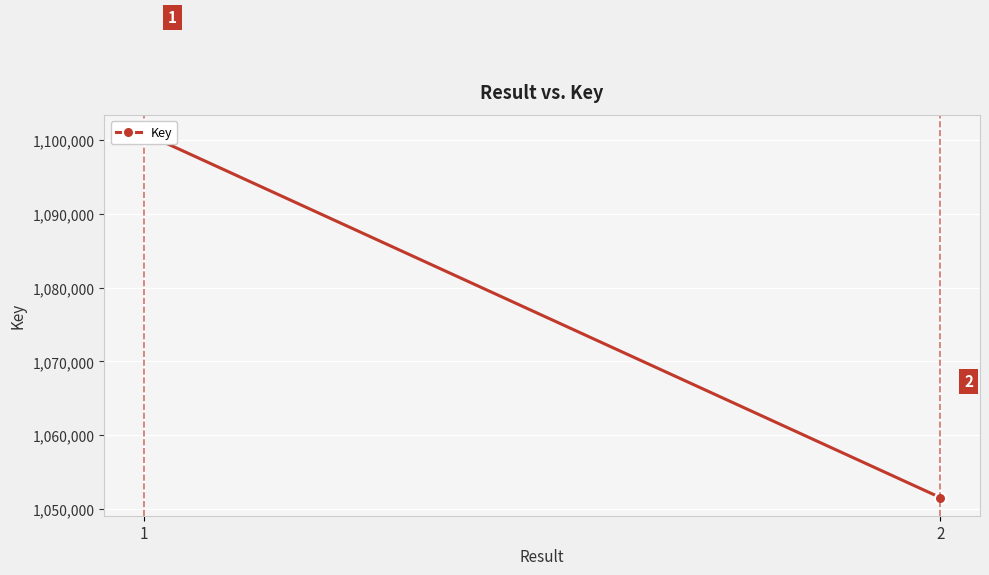

How many values are between 1051612 and 1100869?

2